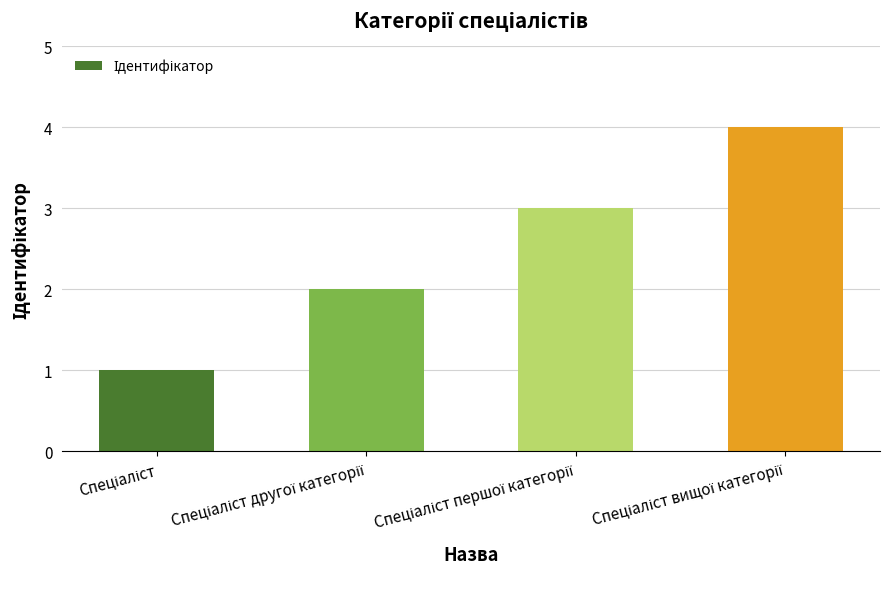

What is the difference between the maximum and minimum values?

3